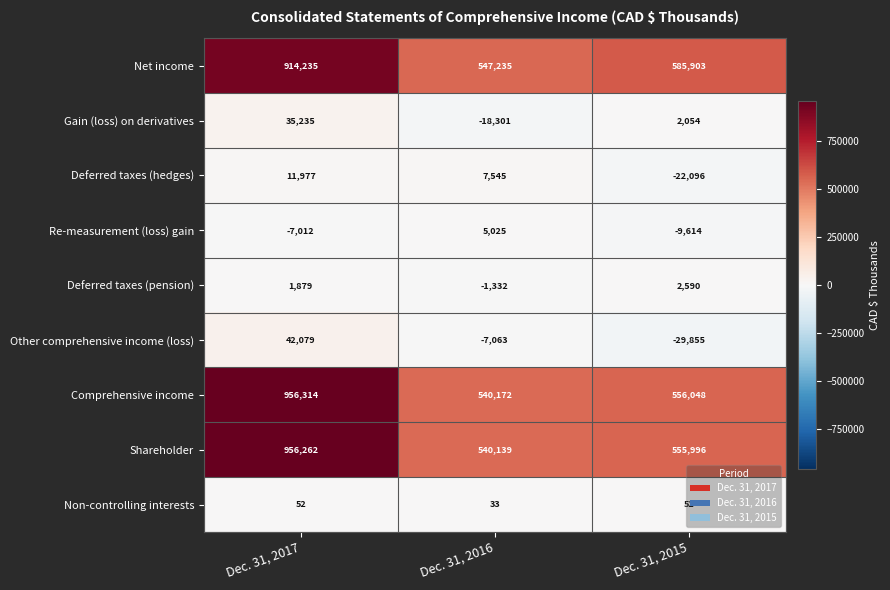

At which label is Re-measurement (loss) gain closest to -2294?

Dec. 31, 2017